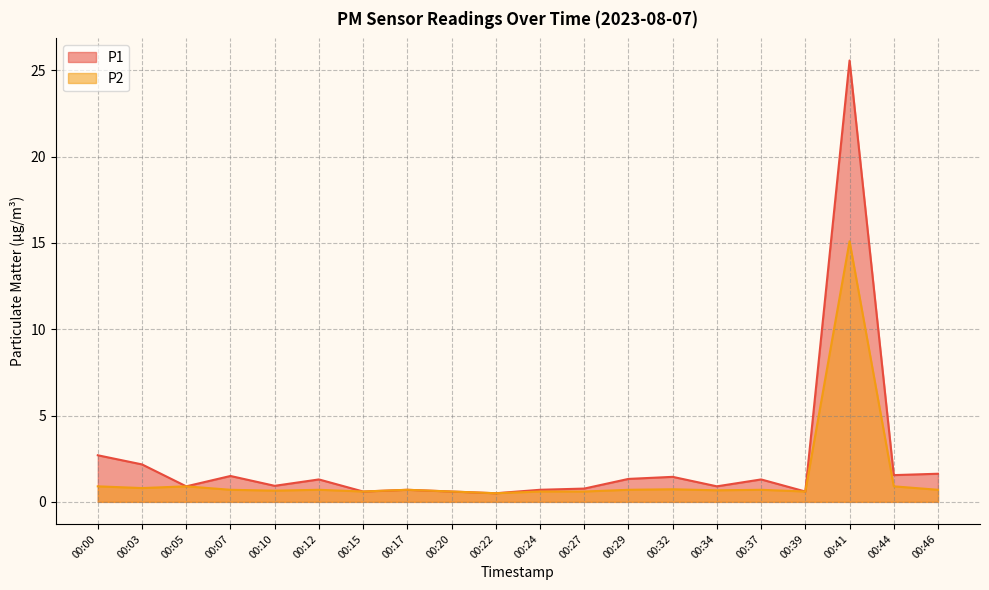

What is the difference between the maximum and minimum values in the P2 series?

14.6